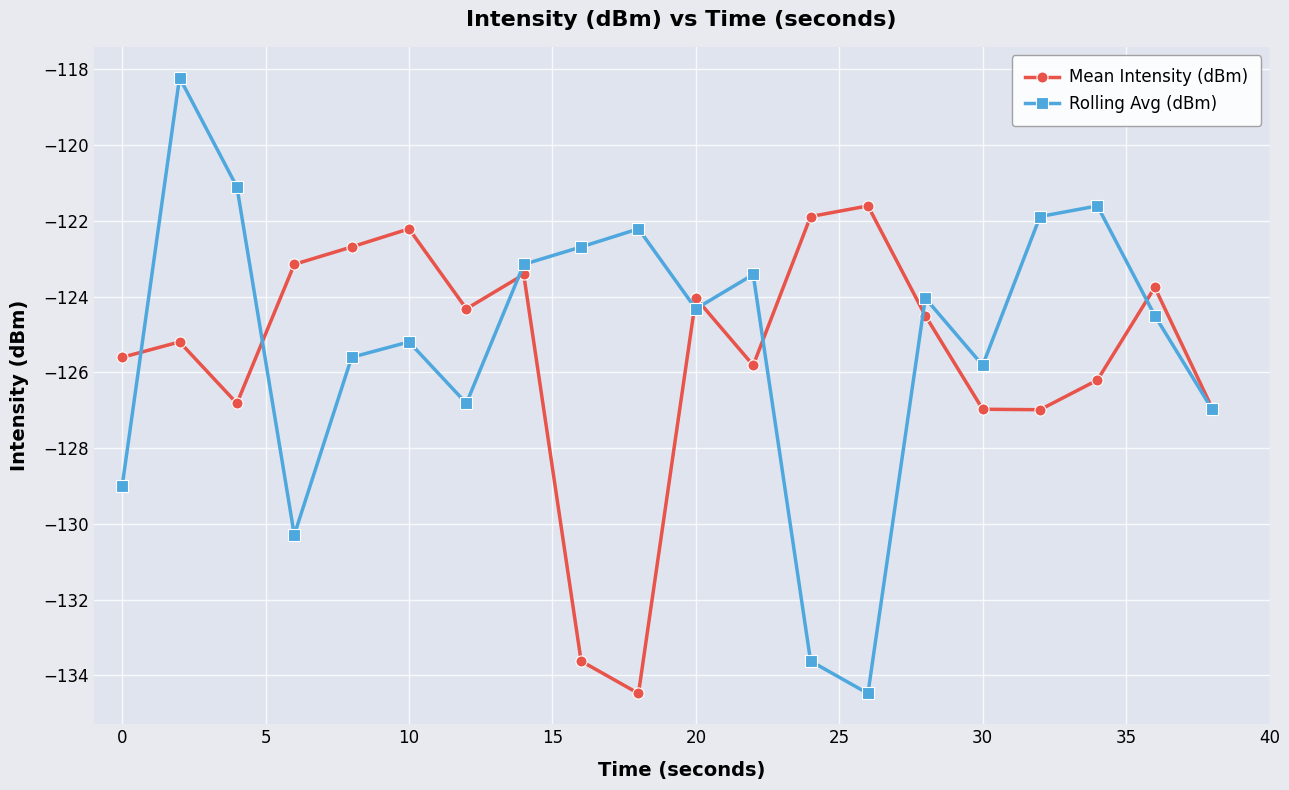

How many categories are shown in the chart?

20